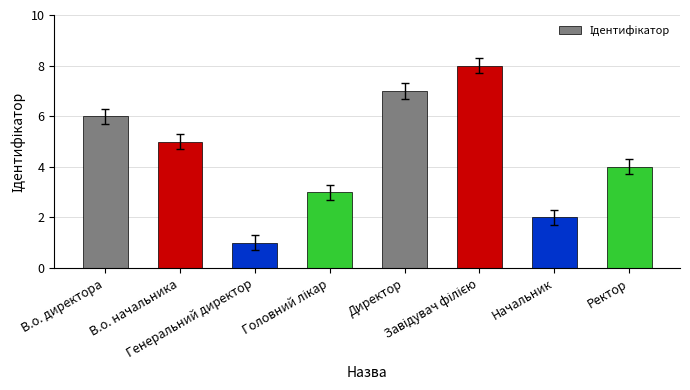

The chart shows a value of 7 at Директор. True or false?

True